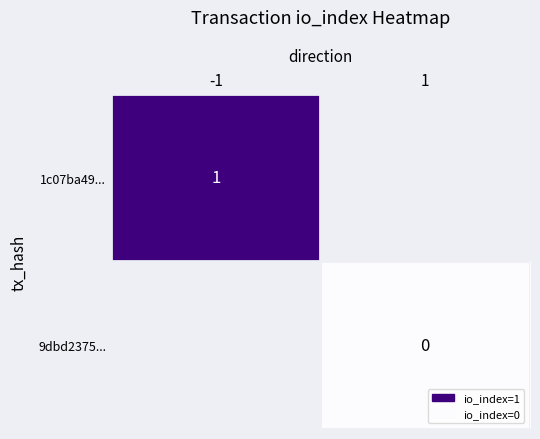

Is it true that 1c07ba49... equals 1 at -1?

True